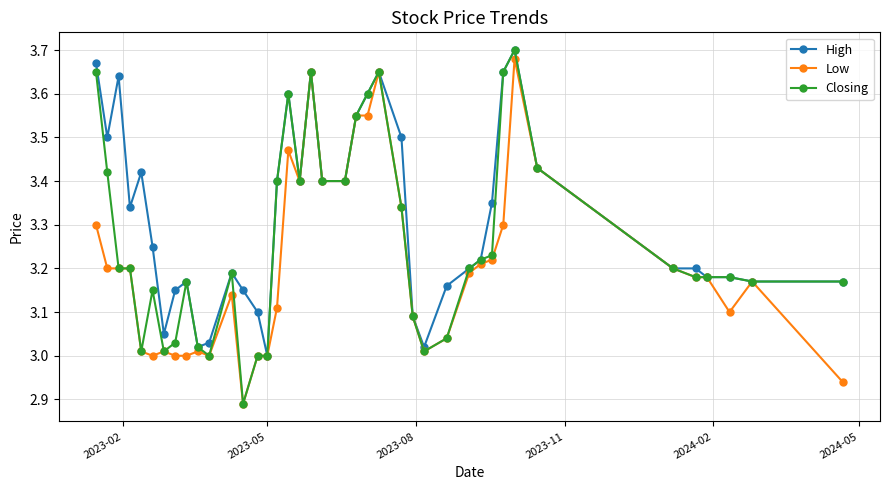

Does the chart have visible grid lines?

Yes